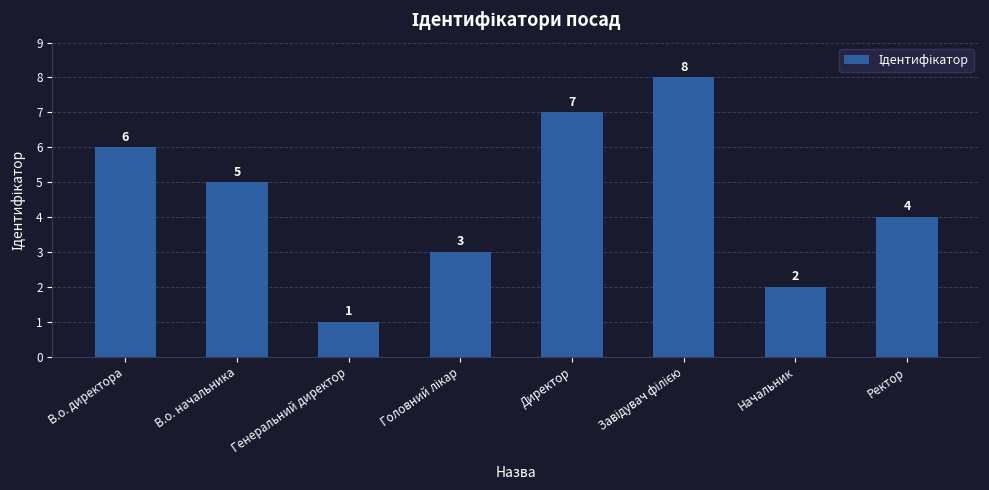

Reading right to left, transcribe all the data shown in this chart.

4	2	8	7	3	1	5	6